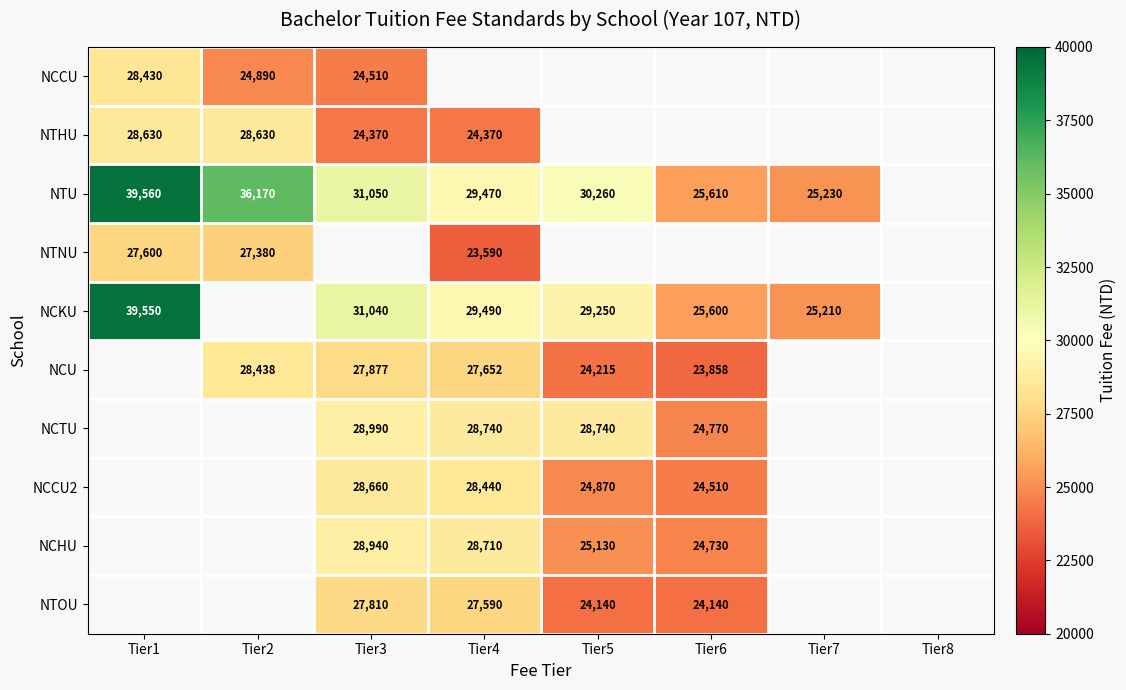

What is the difference between the NTU values at Tier7 and Tier1?

14330